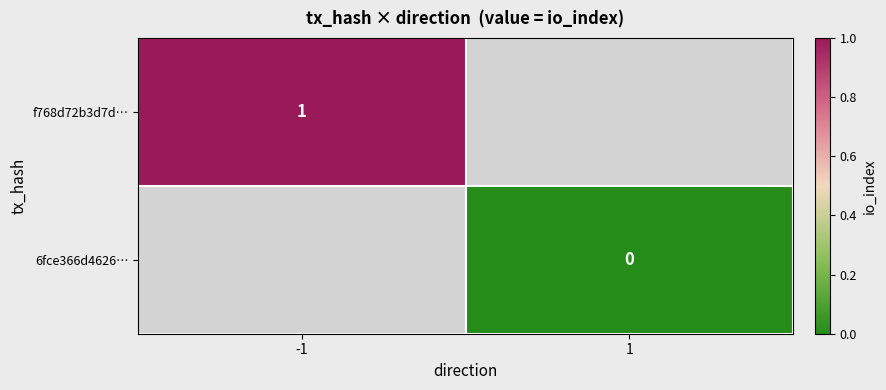

How many data points does each series have?

2